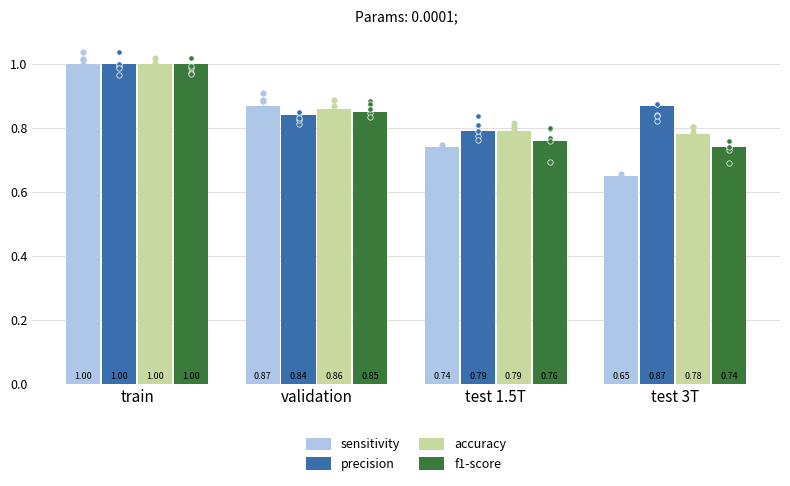

At how many categories does at least one series exceed 0?

4